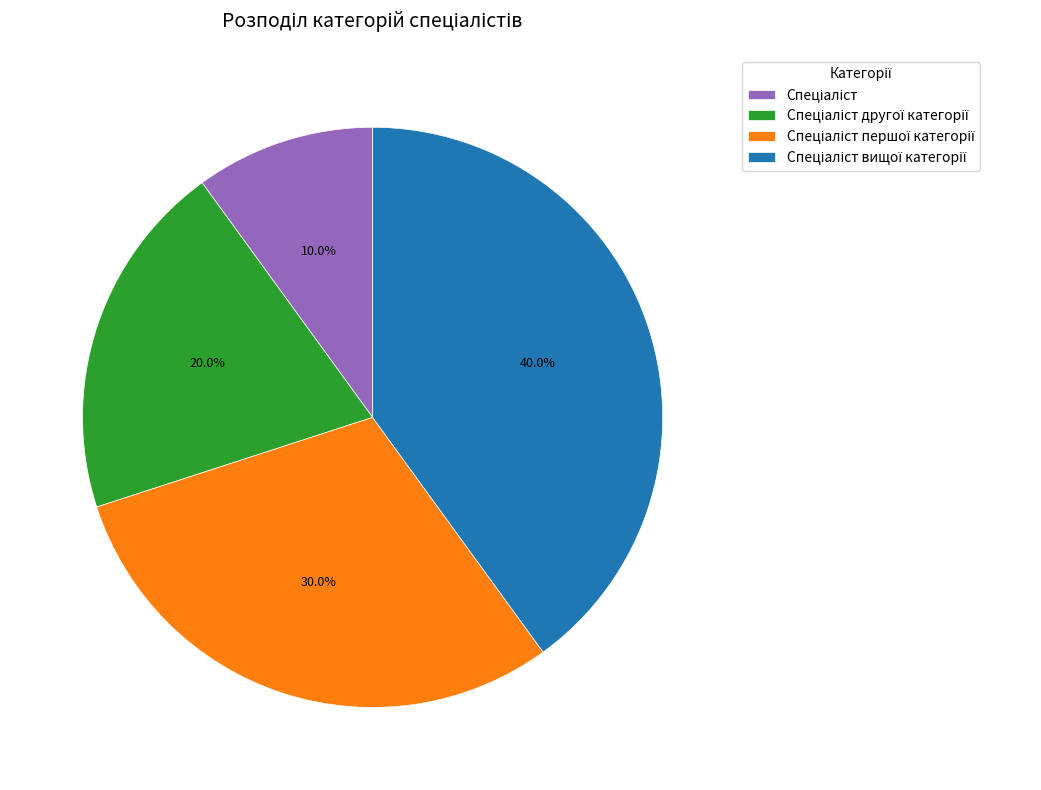

Does any single category account for the majority?

No